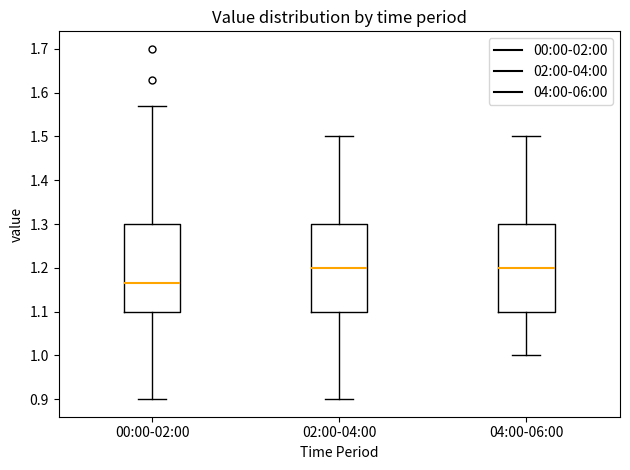

Which box has the lowest median line?

00:00-02:00